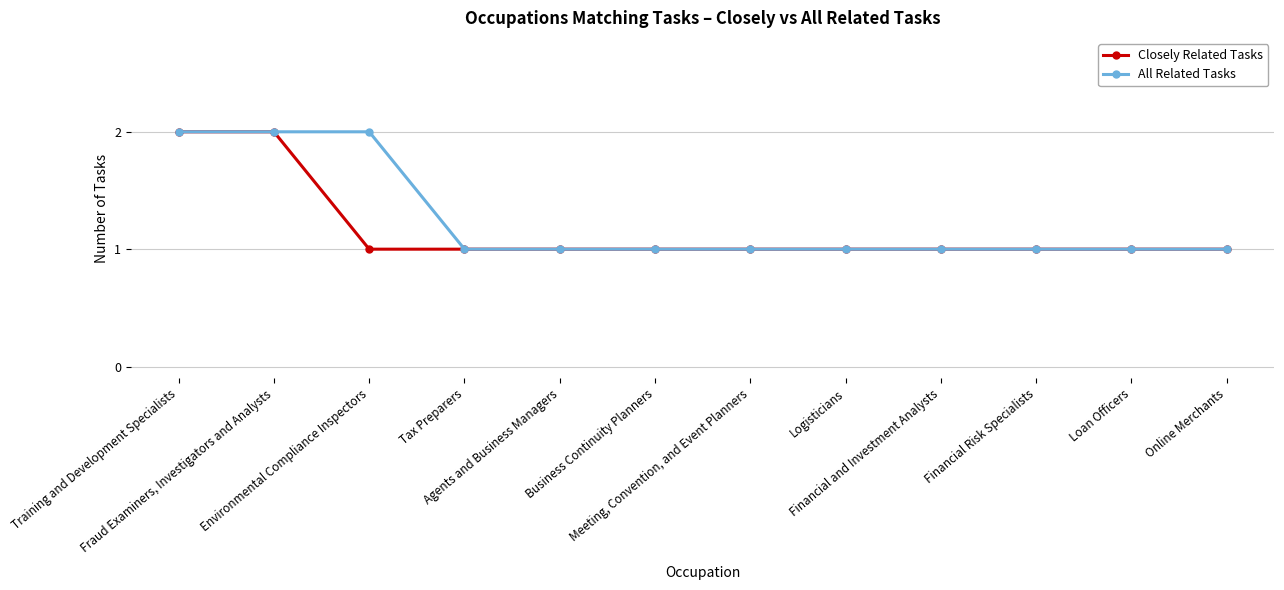

What is the value of the Closely Related Tasks point at the 9th from the left?

1